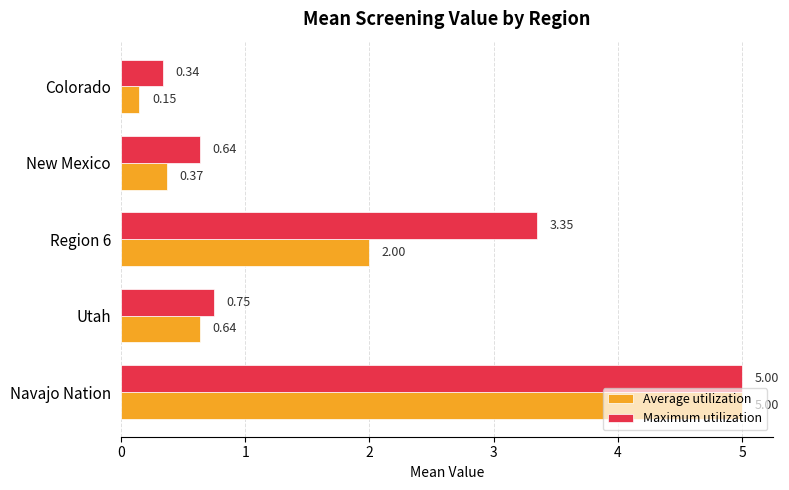

What is the difference between the second highest and minimum values in the Maximum utilization series?

3.0